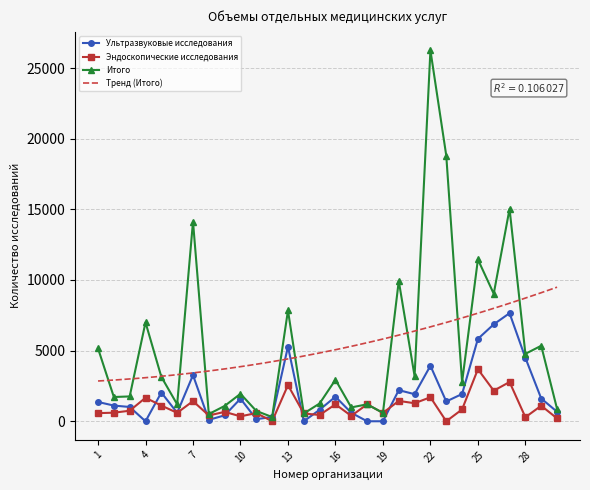

Count the number of categories in the chart.

30